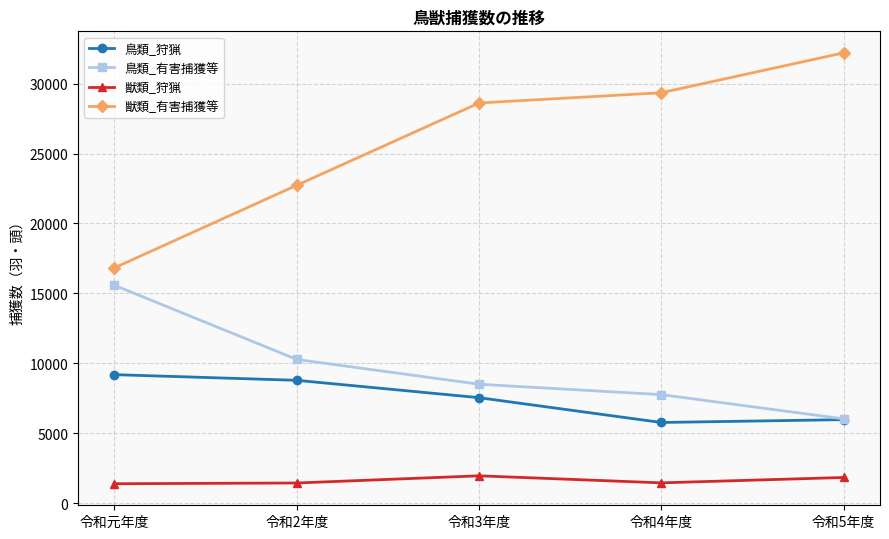

What is the total value across all series at 令和4年度?

44370